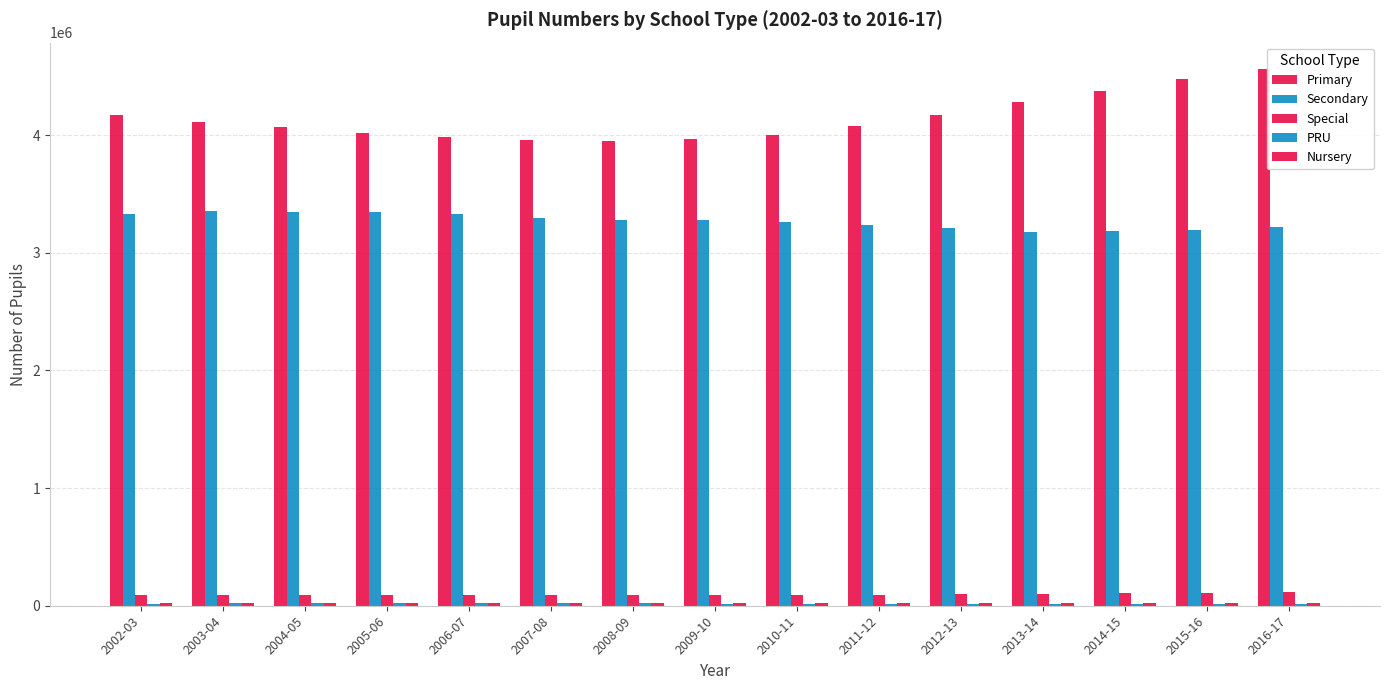

How many categories are shown in the chart?

15